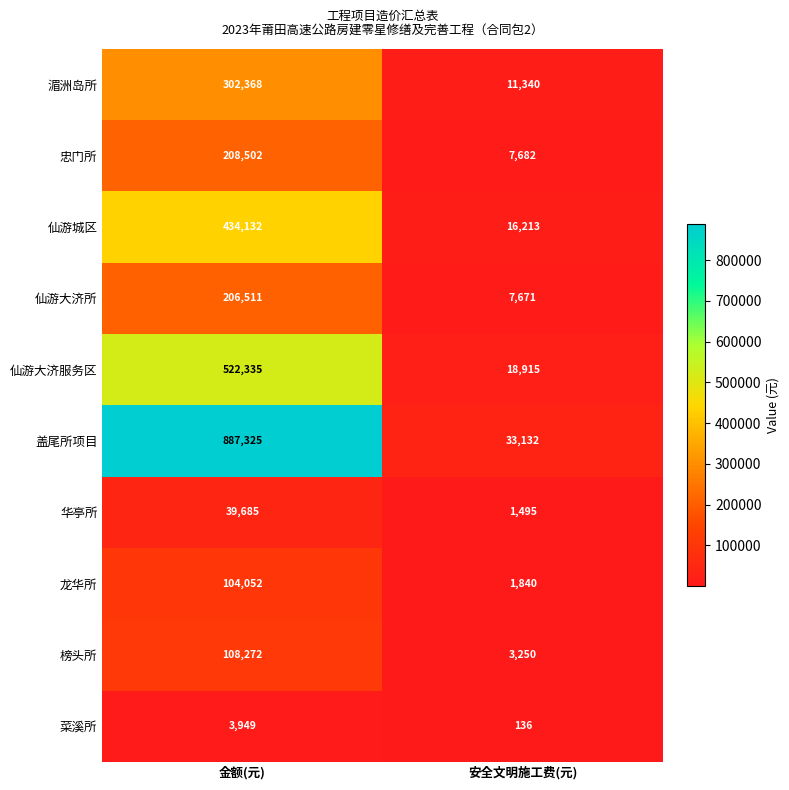

Rank the series at 金额(元) from lowest to highest value.

菜溪所, 华亭所, 龙华所, 榜头所, 仙游大济所, 忠门所, 湄洲岛所, 仙游城区, 仙游大济服务区, 盖尾所项目